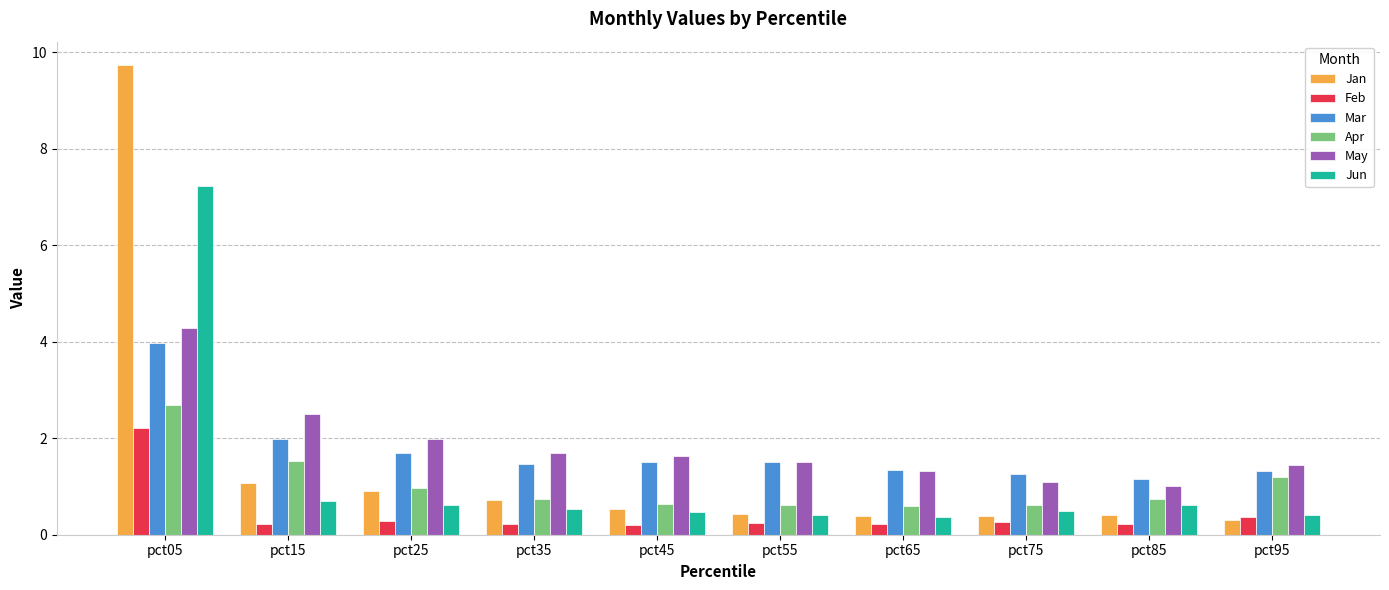

How many bars are there in each group?

6